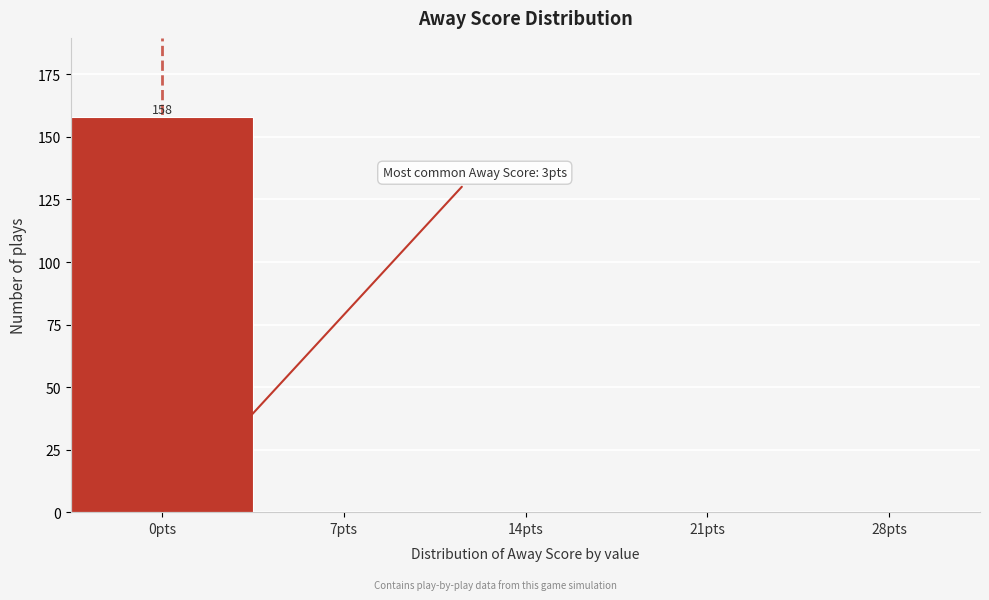

Reading left to right, extract all data points from this chart.

0pts=158	7pts=0	14pts=0	21pts=0	28pts=0